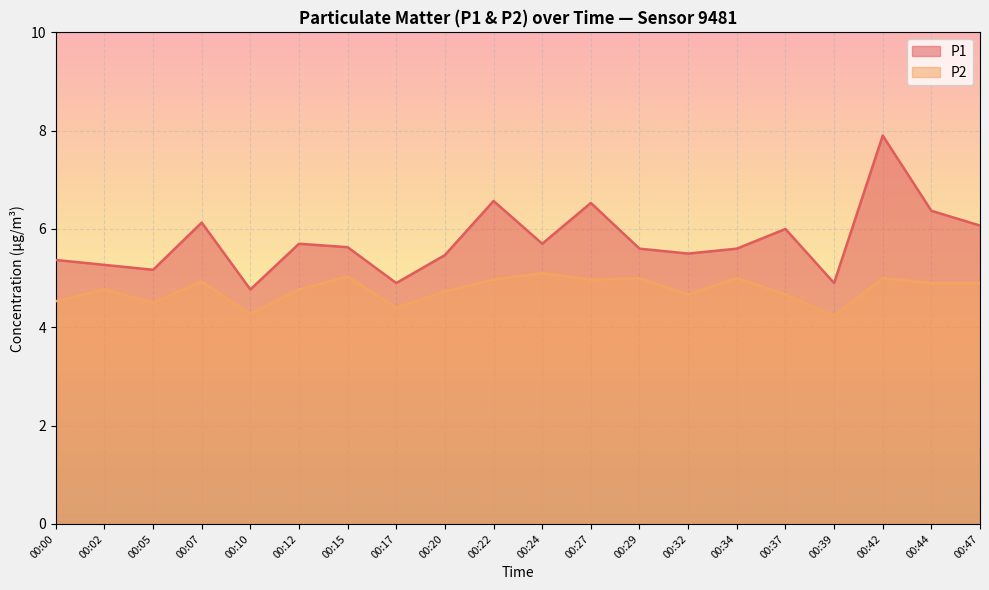

At which category does P2 reach its first local peak?

00:02